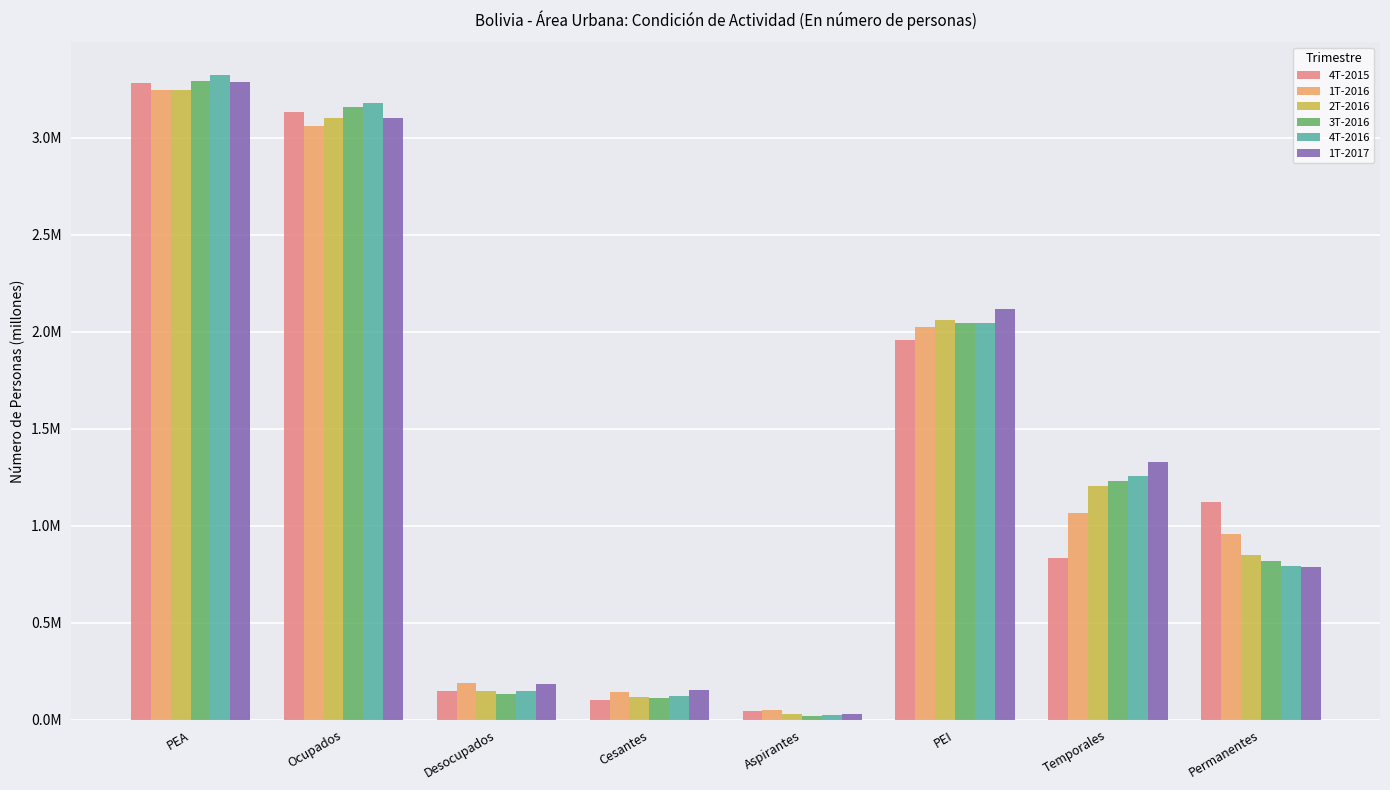

What are all the series names shown in the legend?

4T-2015, 1T-2016, 2T-2016, 3T-2016, 4T-2016, 1T-2017